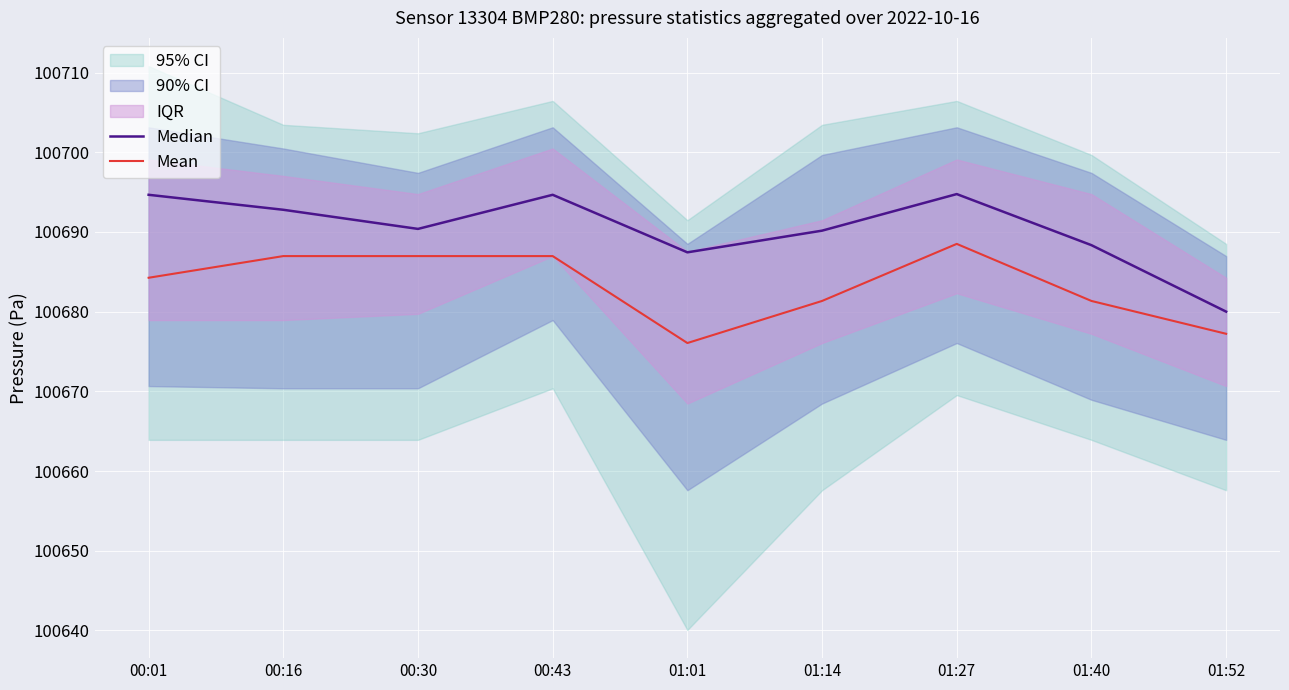

At which category does Median reach its first local peak?

00:43